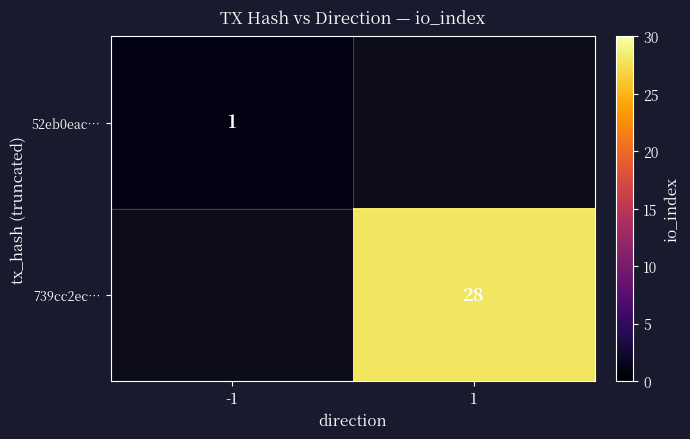

Is it true that 739cc2ec… equals 28 at 1?

True